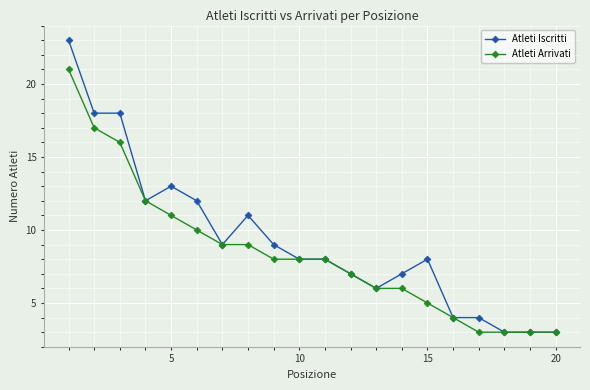

Which series has the widest spread of values?

Atleti Iscritti